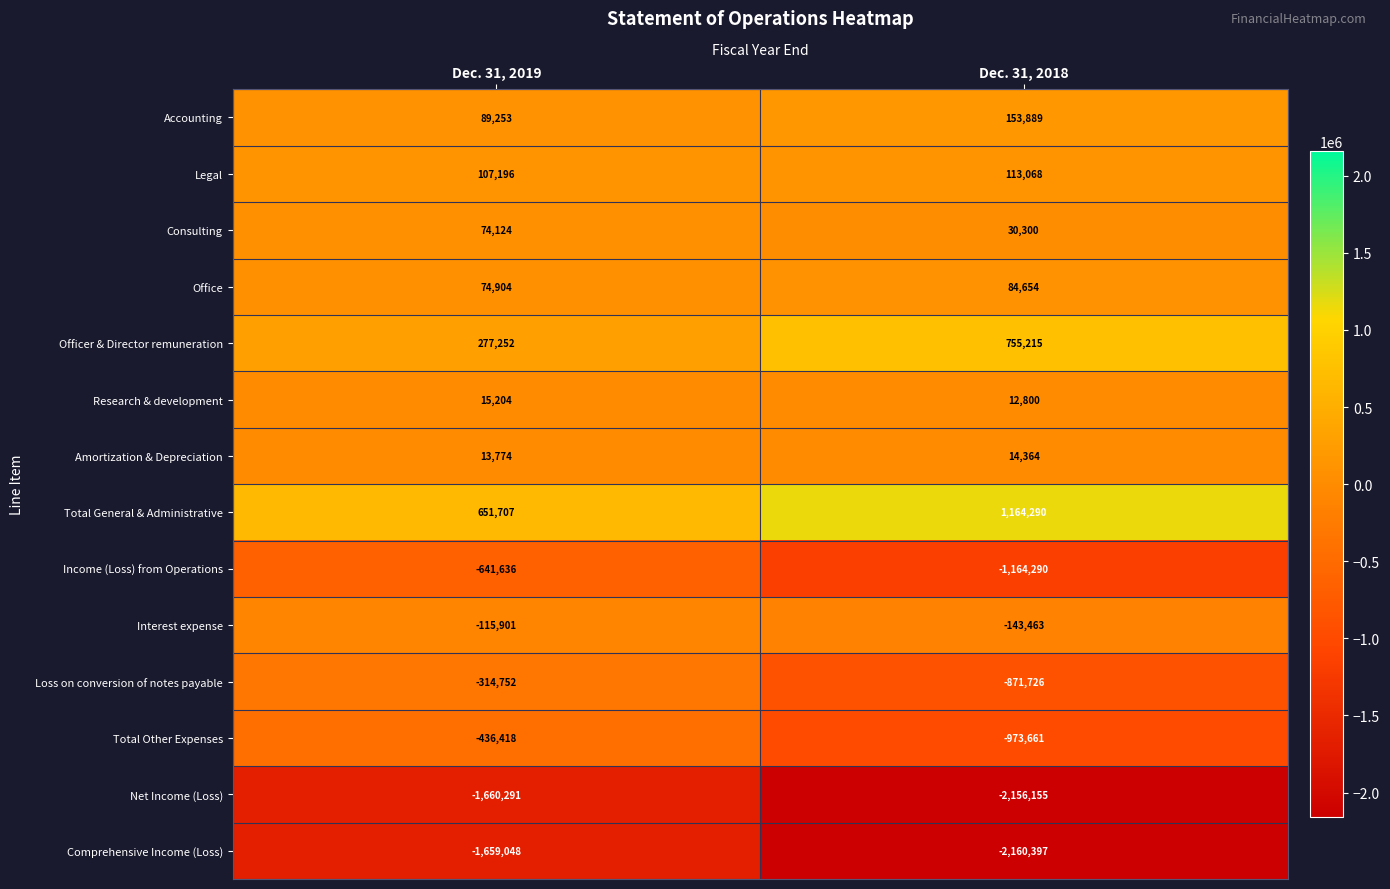

Which label corresponds to the smallest value in the chart?

Dec. 31, 2018